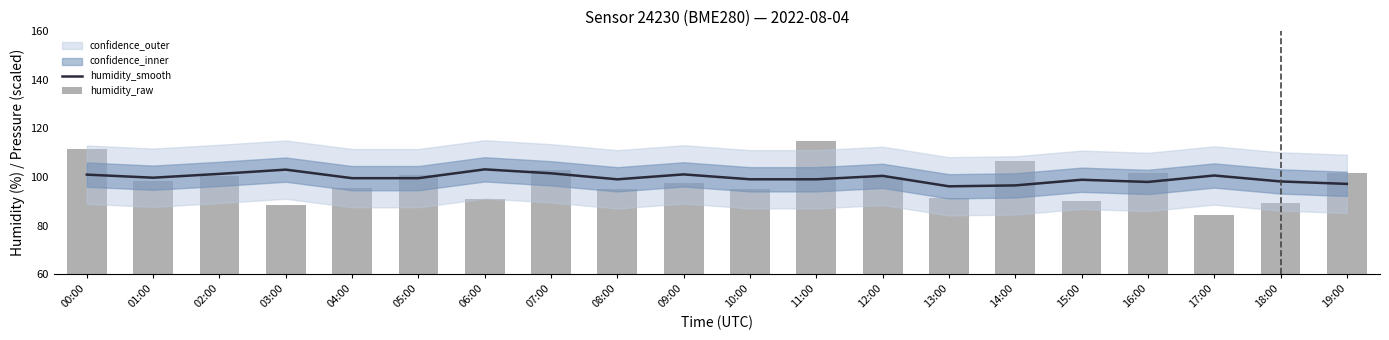

Reading left to right, extract all data points from this chart.

humidity_smooth: 101.0	99.7	101.3	103.0	99.5	99.5	103.2	101.5	99.1	101.1	99.1	99.1	100.5	96.2	96.6	98.9	98.0	100.6	98.2	97.2
humidity_raw: 111.7	98.2	100.5	88.6	95.6	100.9	90.8	103.0	95.2	97.7	95.2	114.8	99.9	91.5	106.6	90.2	101.7	84.3	89.4	101.6